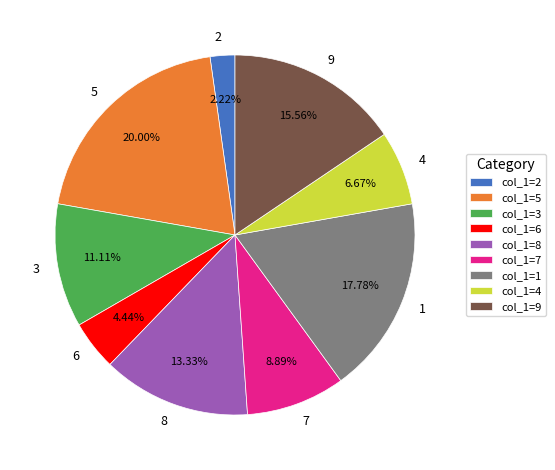

Which has a higher value, 3 or 6?

3